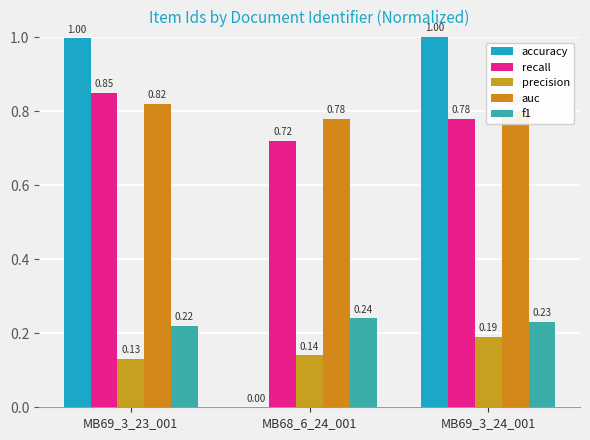

What is the label of the 1st bar from the left?

MB69_3_23_001